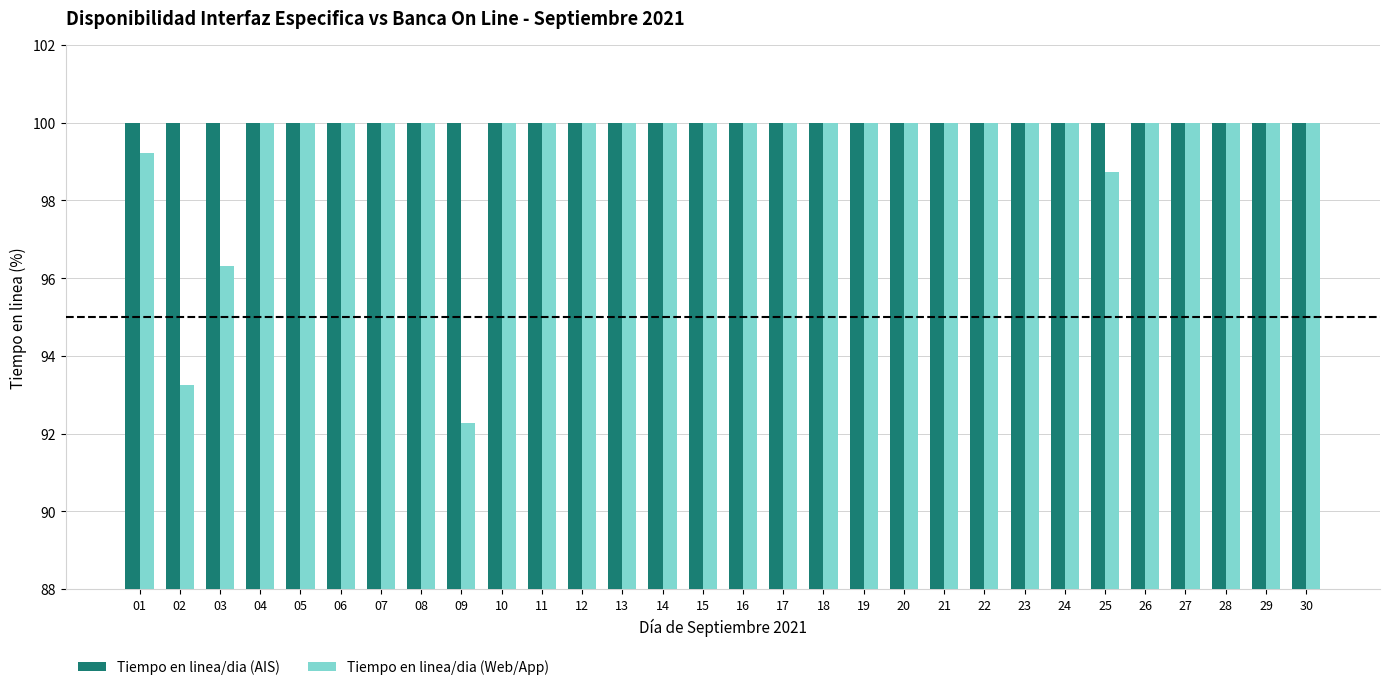

How many groups of bars are there?

30